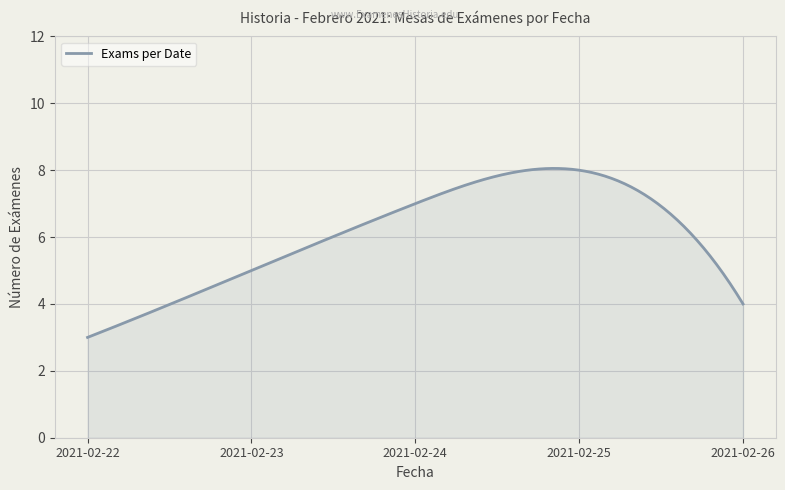

Count the number of categories in the chart.

300